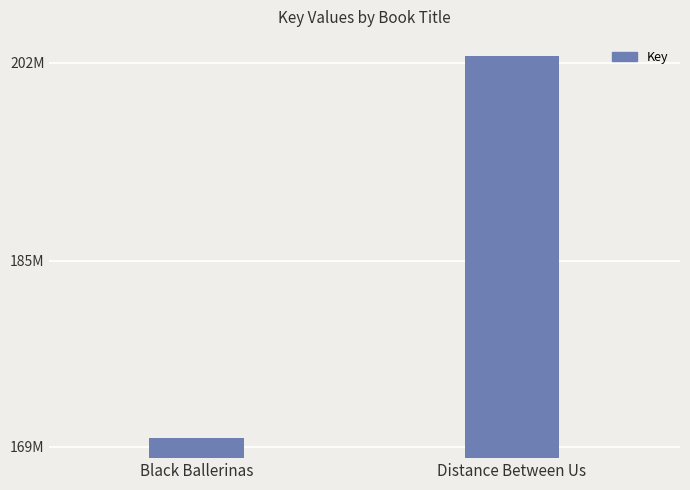

Reading right to left, transcribe all the data shown in this chart.

Distance Between Us=202635845	Black Ballerinas=169709475